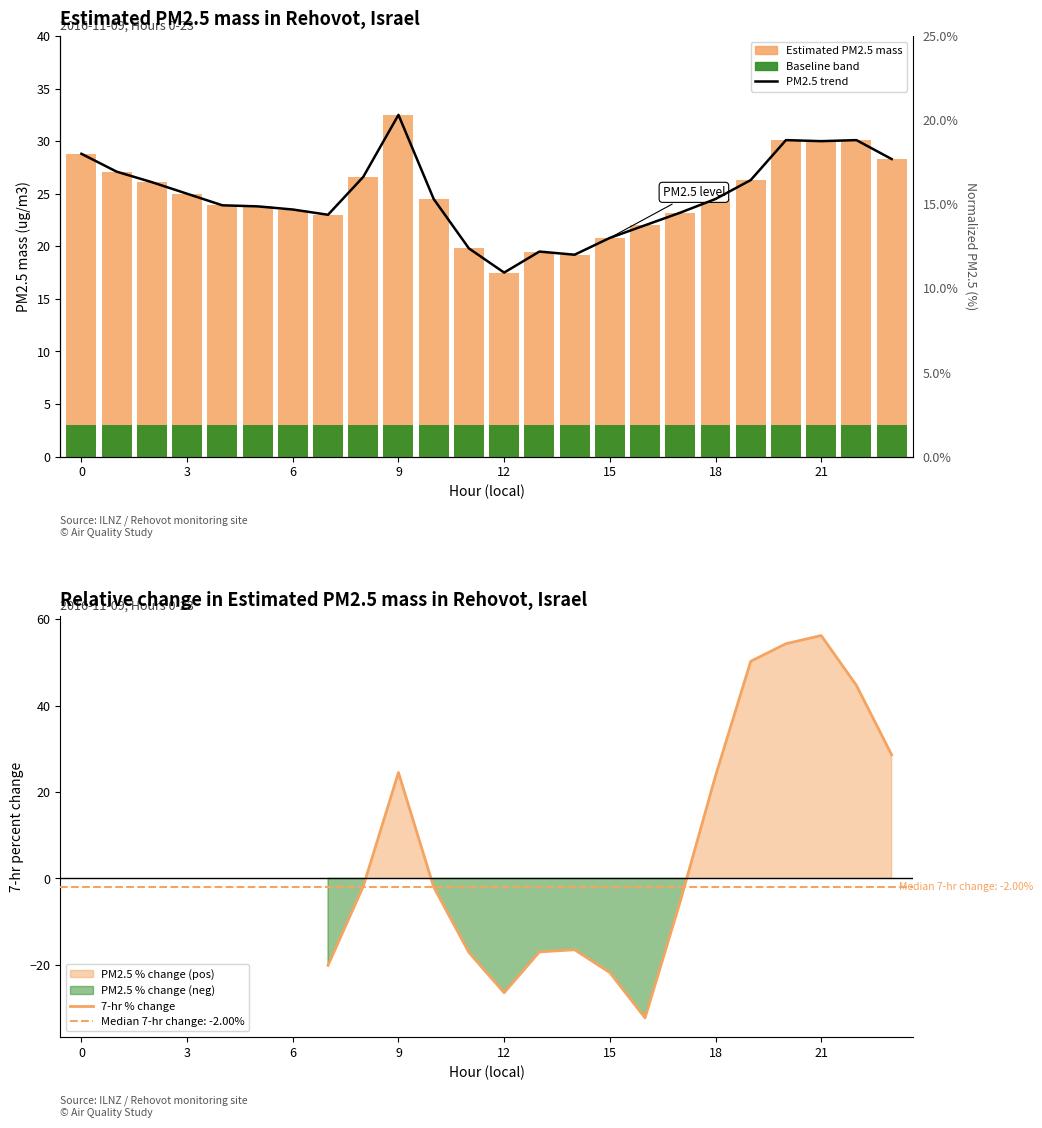

What is the value of the 1st bar from the left?

28.8